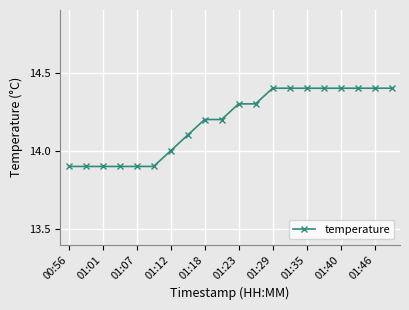

What is the minimum value shown in the chart?

13.9